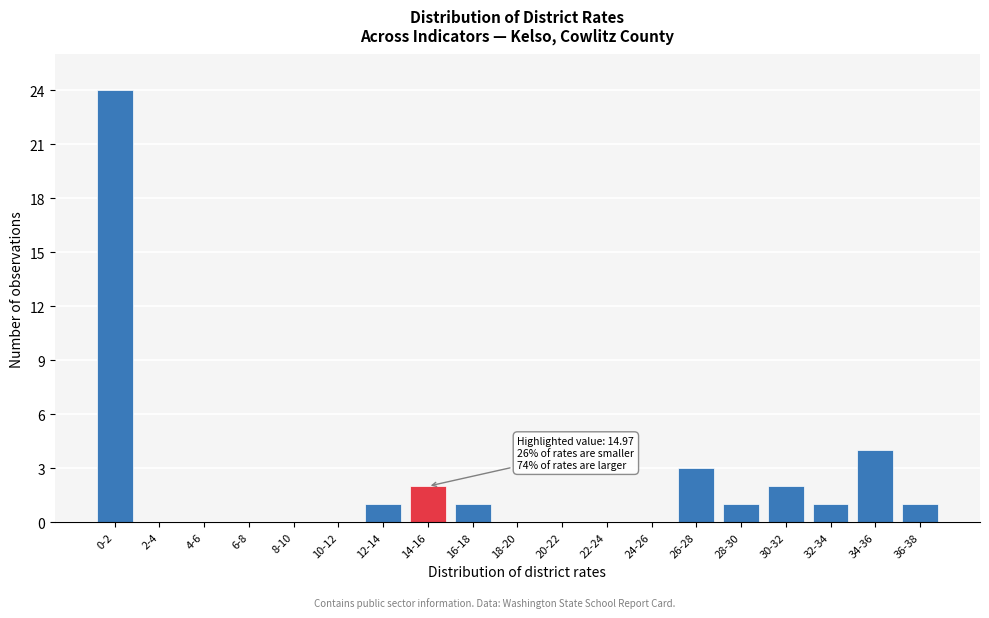

Reading left to right, list all the values displayed in this chart.

0-2=24	2-4=0	4-6=0	6-8=0	8-10=0	10-12=0	12-14=1	14-16=2	16-18=1	18-20=0	20-22=0	22-24=0	24-26=0	26-28=3	28-30=1	30-32=2	32-34=1	34-36=4	36-38=1